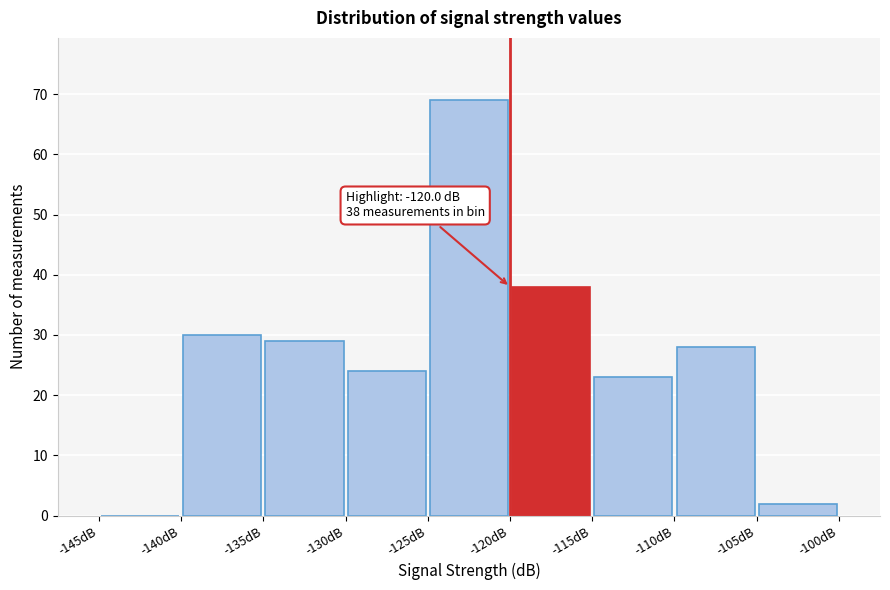

Which range on the x-axis has the tallest bar?

-125 to -120